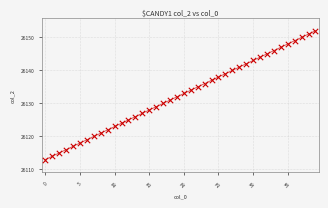

What is the greatest value displayed?

26152